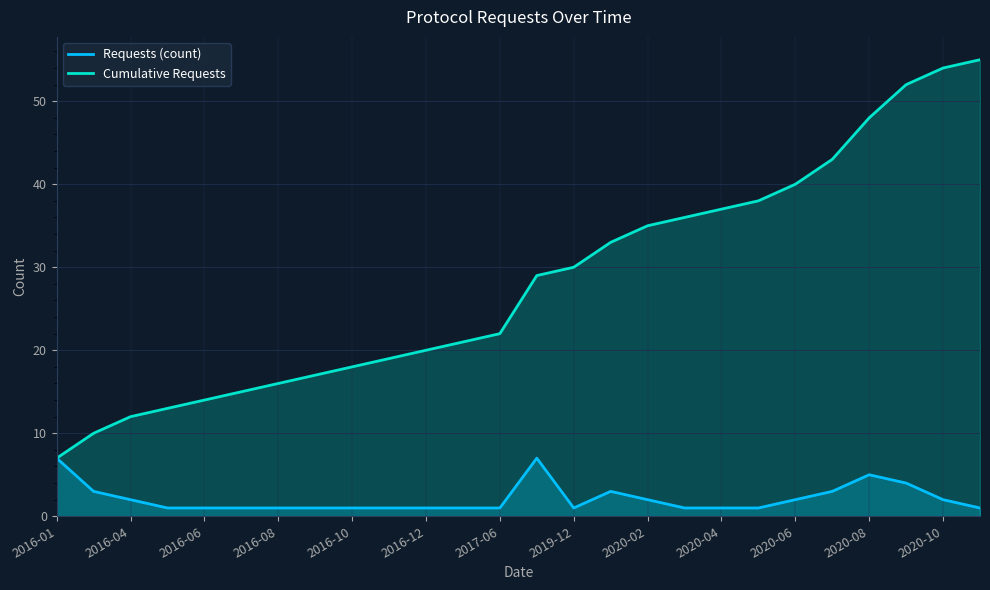

Which series has the largest range (max minus min)?

Cumulative Requests